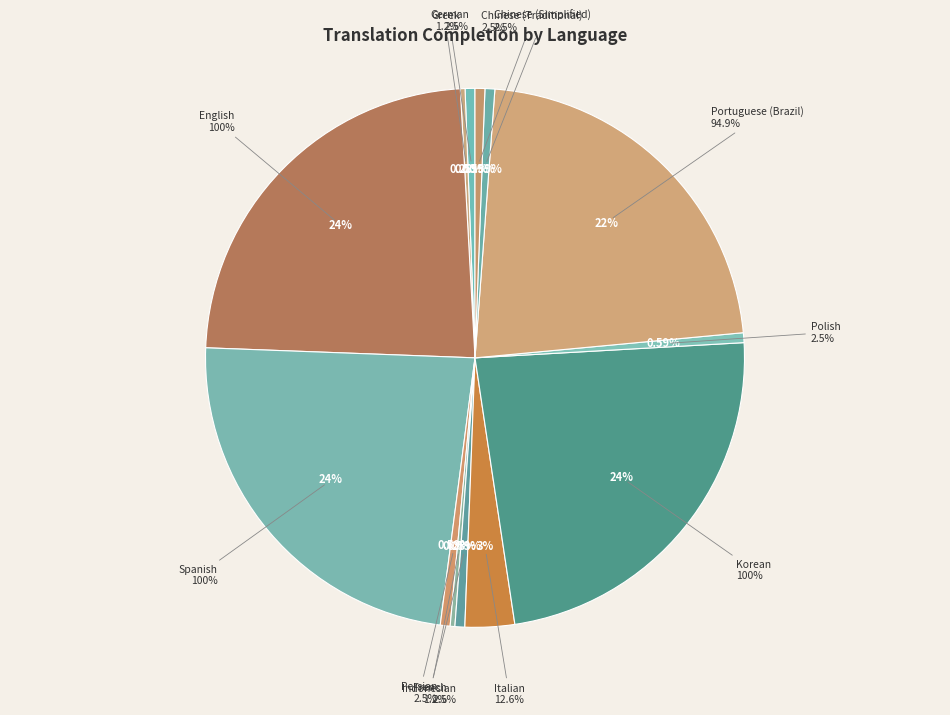

What percentage is NOT represented by Portuguese (Brazil)?

77.7%